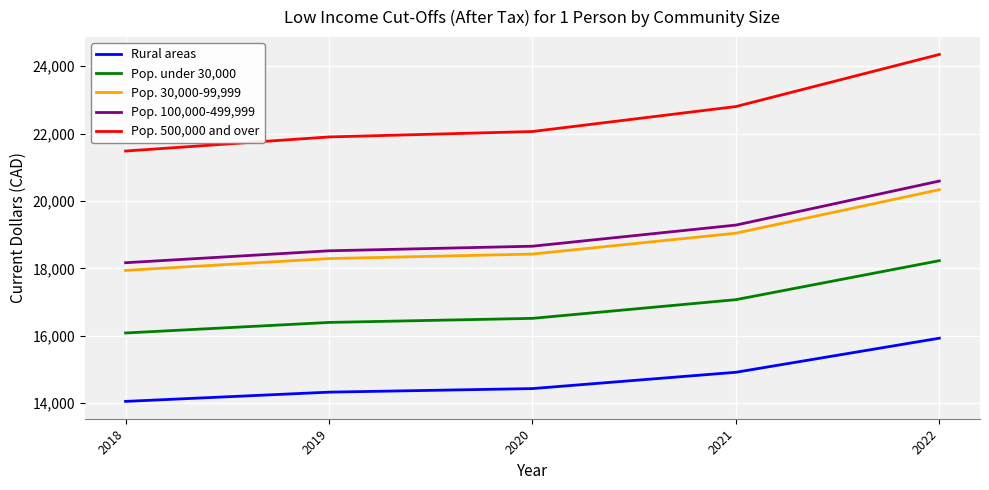

True or false: Pop. 30,000-99,999 and Pop. 100,000-499,999 cross at least once.

False